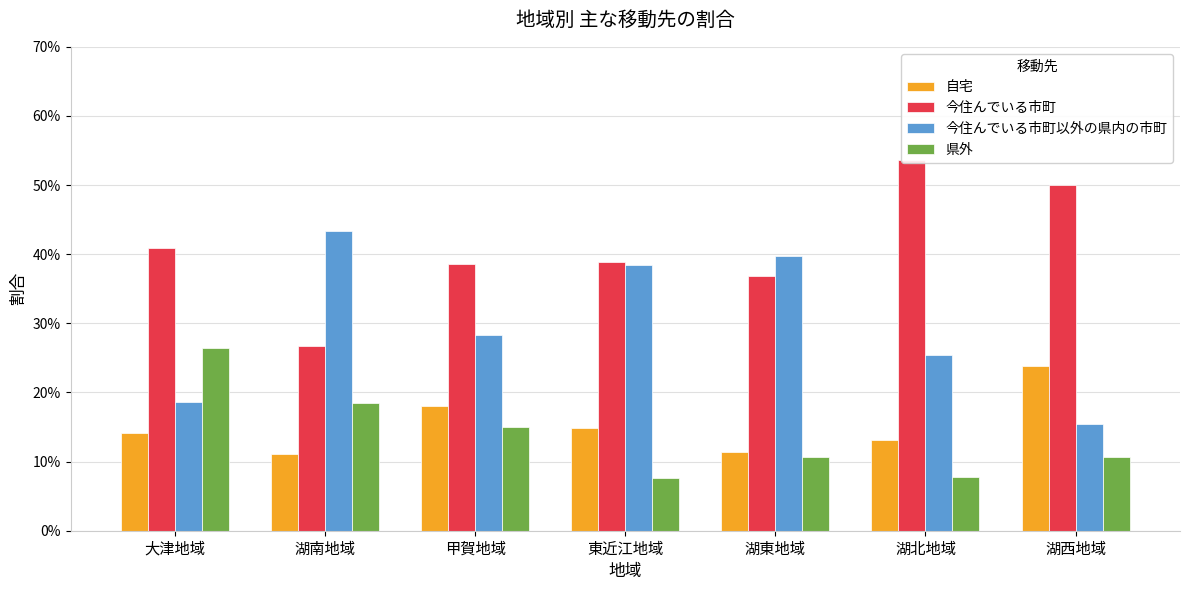

What is the total value across all series at 大津地域?

1.0